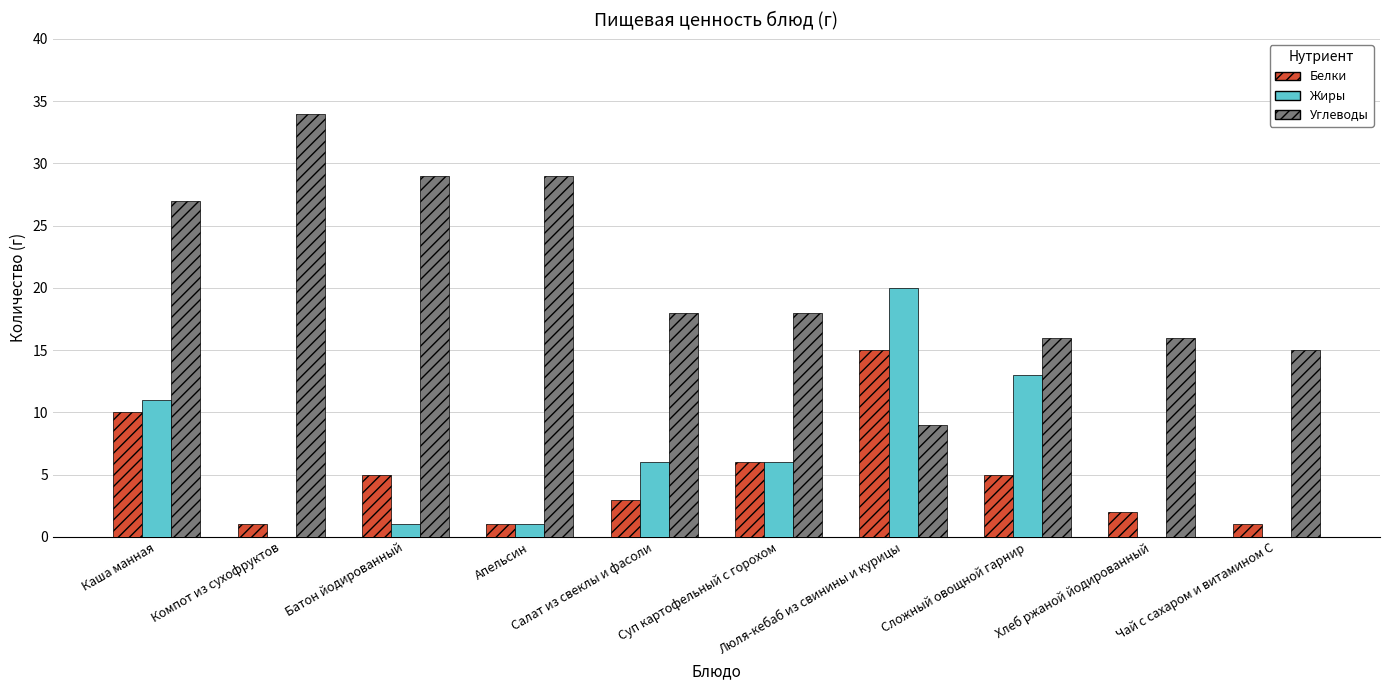

The value of Жиры at Чай с сахаром и витамином С is 0. True or false?

True